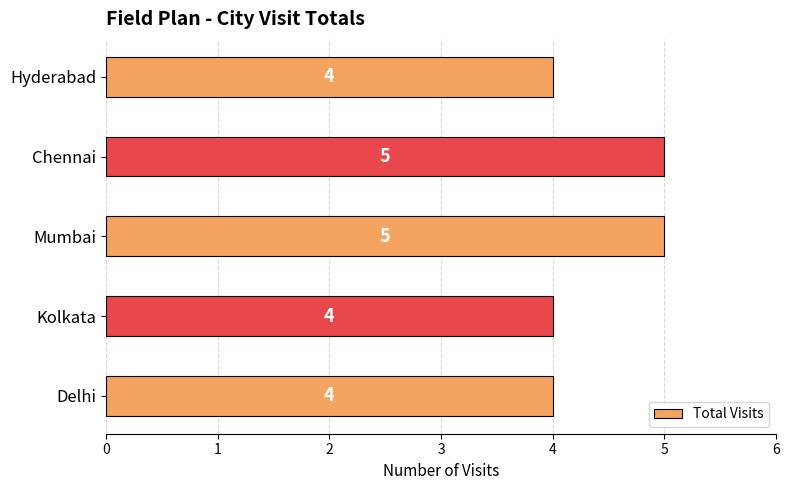

Does the chart contain any negative values?

No